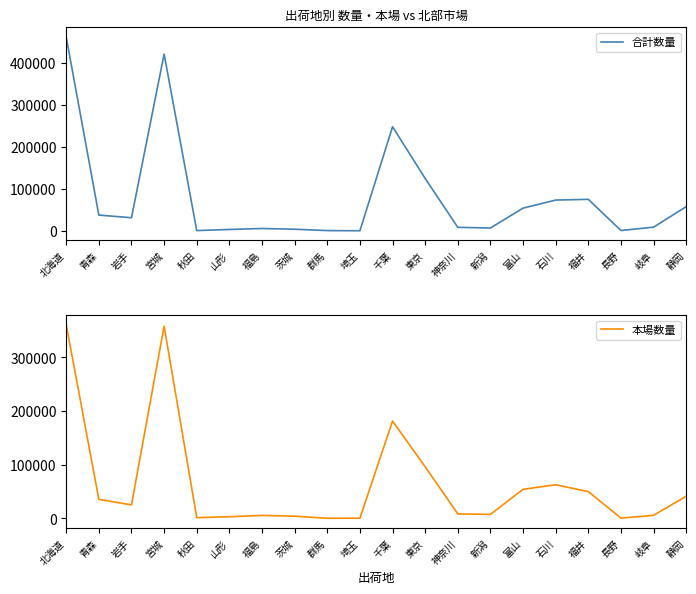

What value does the 合計数量 series have at 神奈川, to the nearest 50?

9000